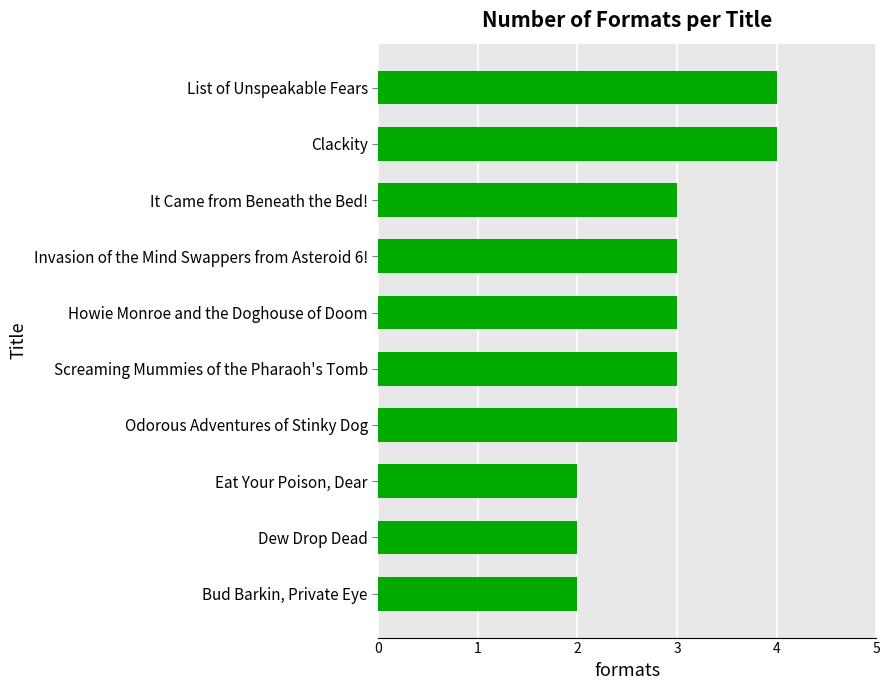

What is the ratio of the value at It Came from Beneath the Bed! to the value at Screaming Mummies of the Pharaoh's Tomb?

1.0